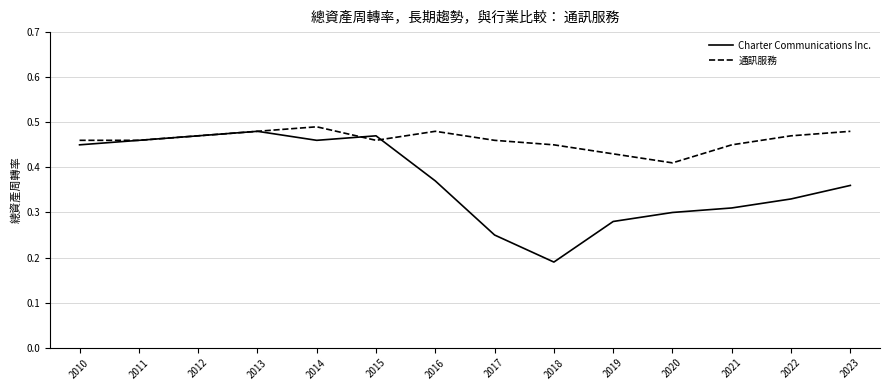

Is it true that Charter Communications Inc. equals 0.3 at 2022?

True